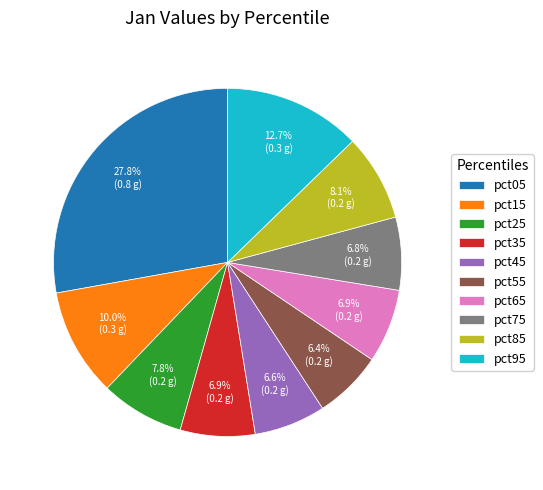

What is the largest slice in the pie chart?

pct05